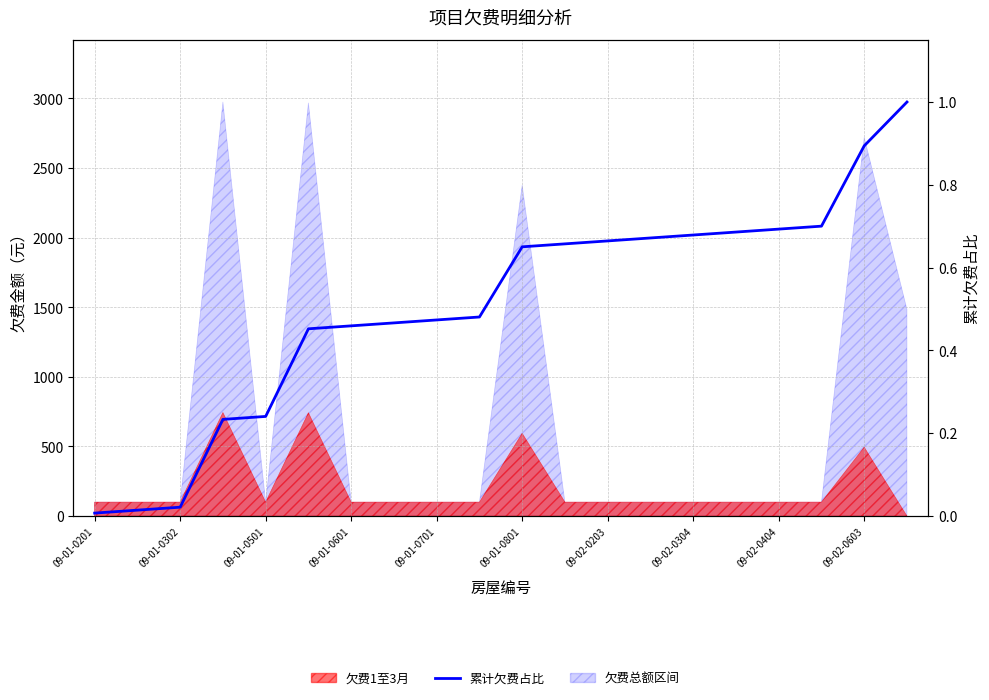

What is the average value?

0.5